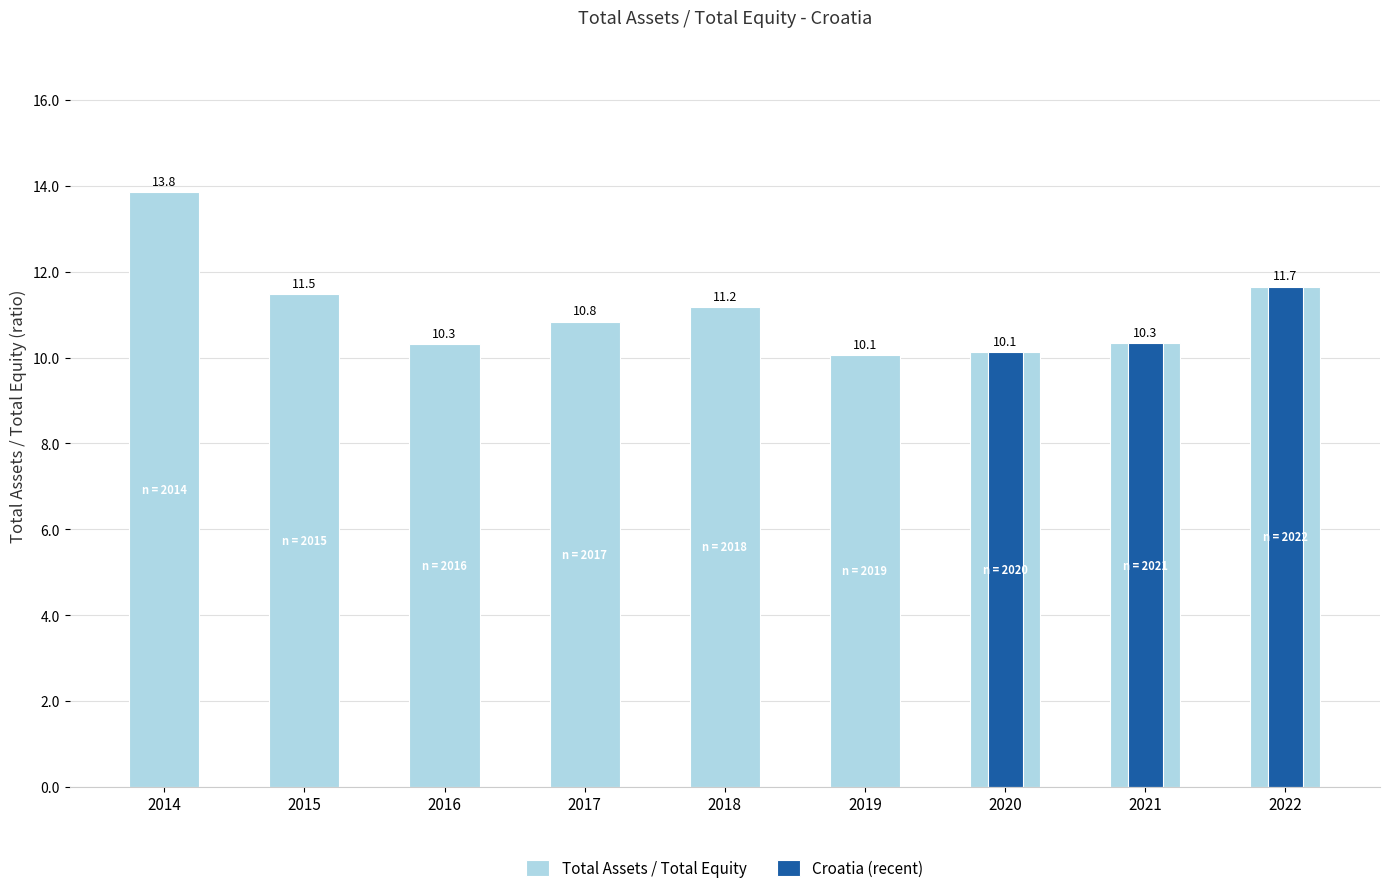

List the labels in order of value, largest first.

2014, 2022, 2015, 2018, 2017, 2021, 2016, 2020, 2019